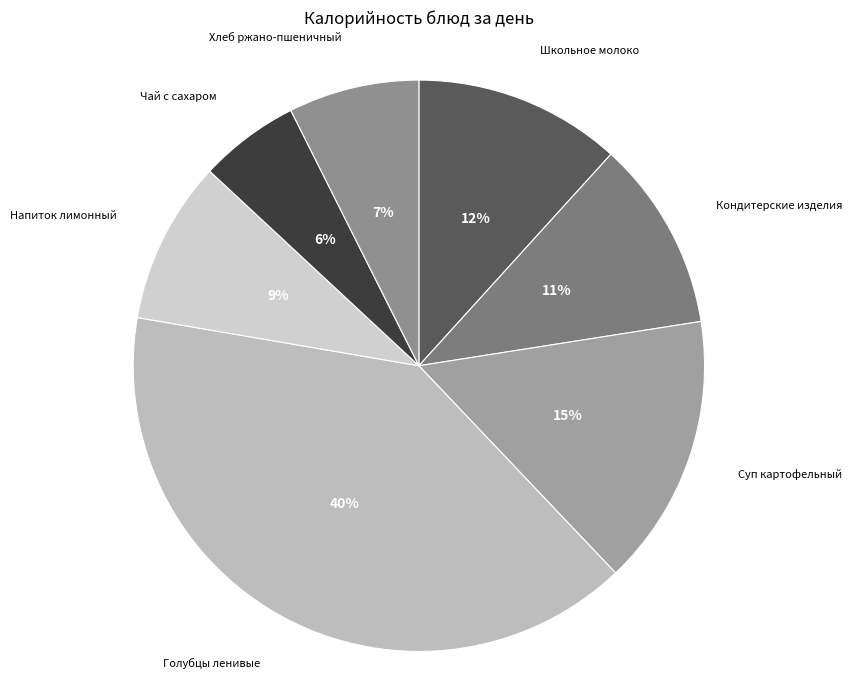

What percentage is the Чай с сахаром slice, to the nearest percent?

6%